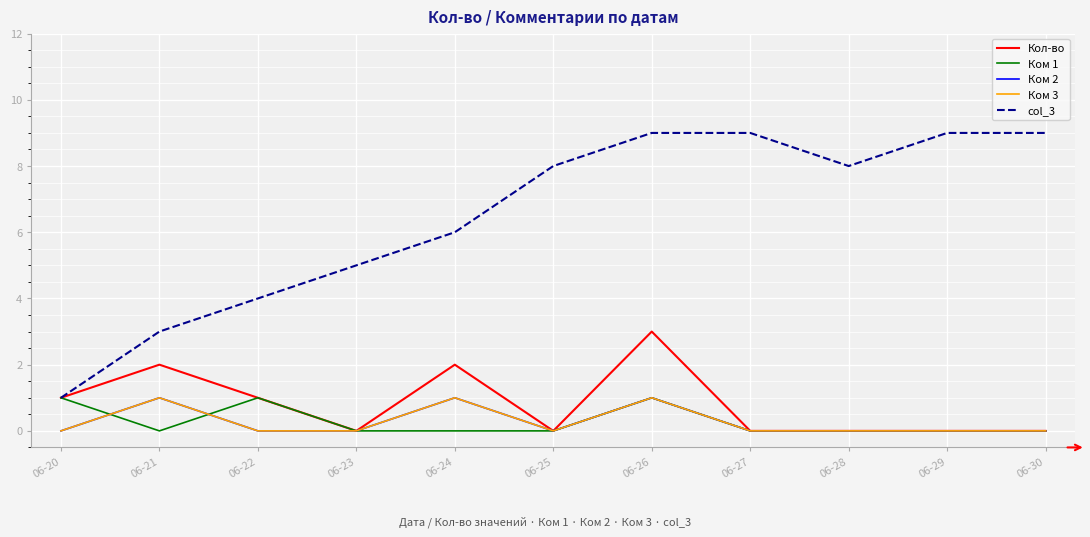

Does the chart display data point markers on the line(s)?

No